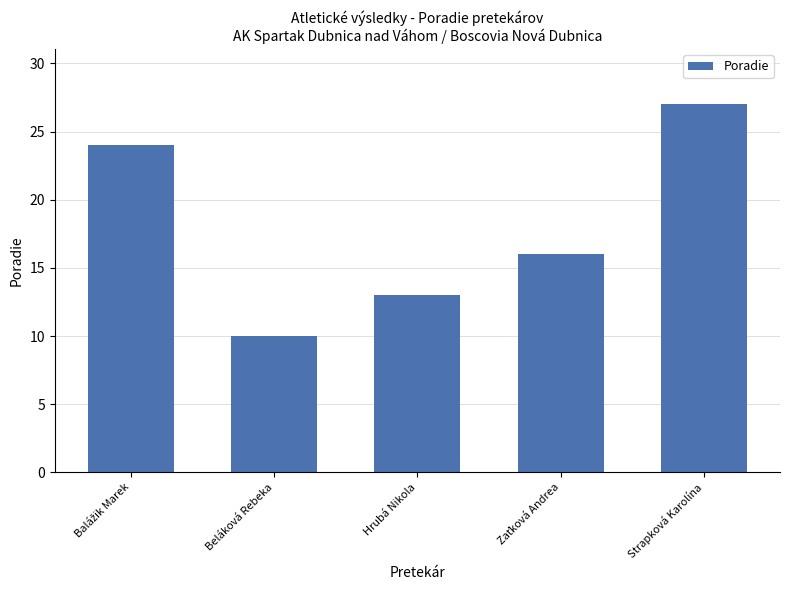

What is the smallest value displayed?

10